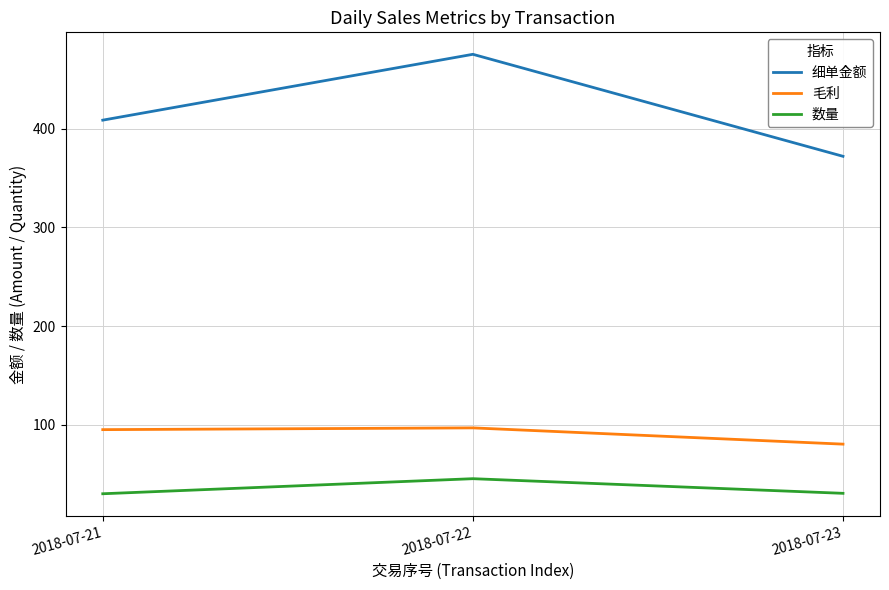

What are all the series names shown in the legend?

细单金额, 毛利, 数量